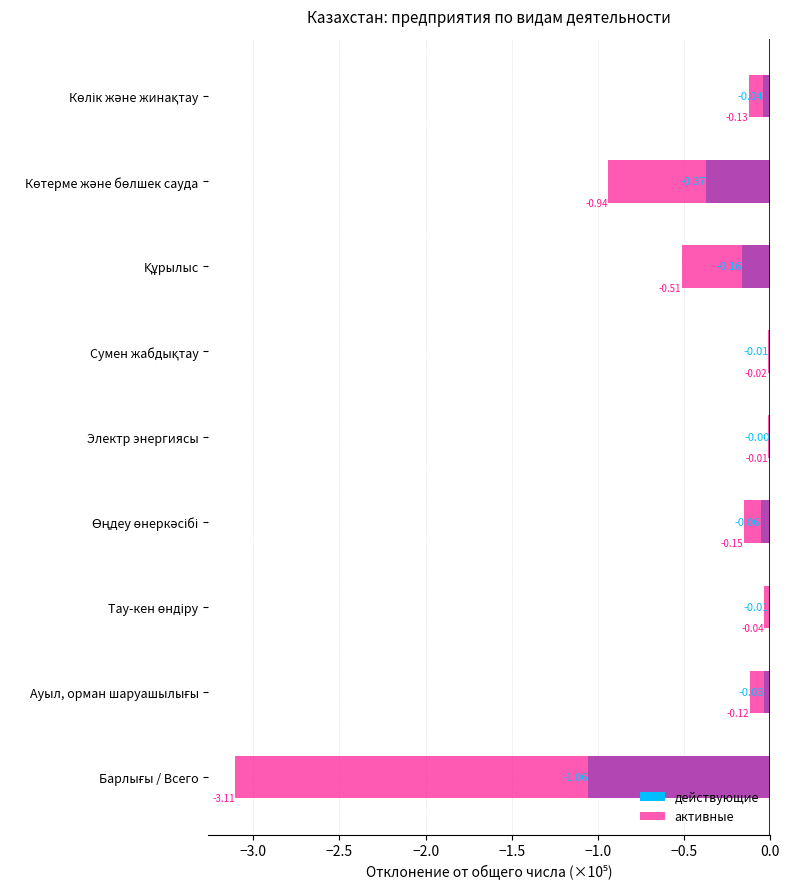

Are the bars horizontal?

Yes